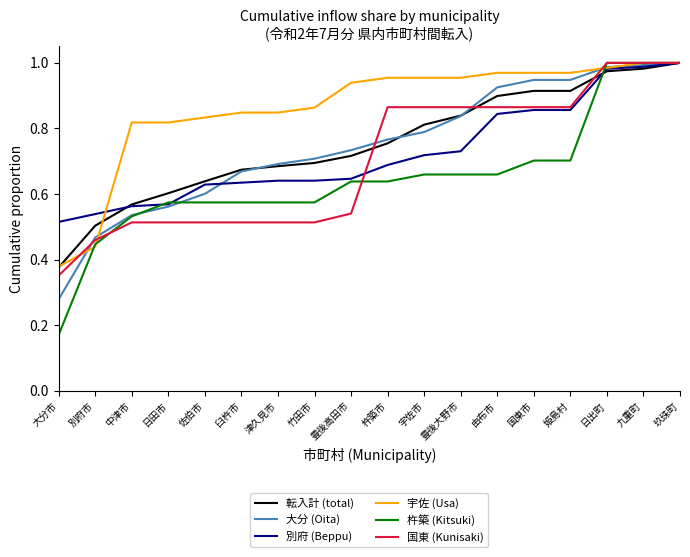

Is it true that 宇佐 (Usa) equals 1.5 at 姫島村?

False